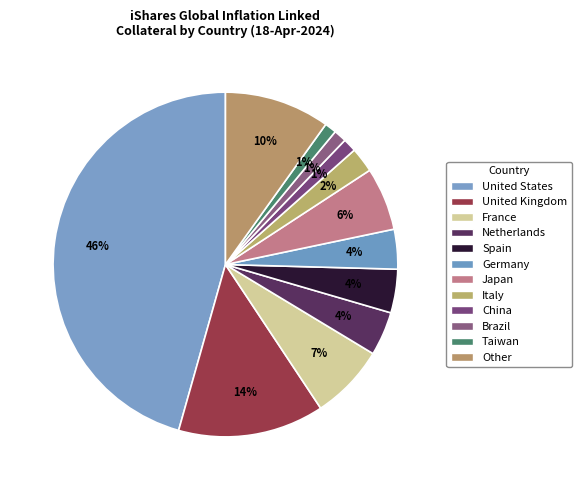

Is it true that Other is 10% of the pie?

True